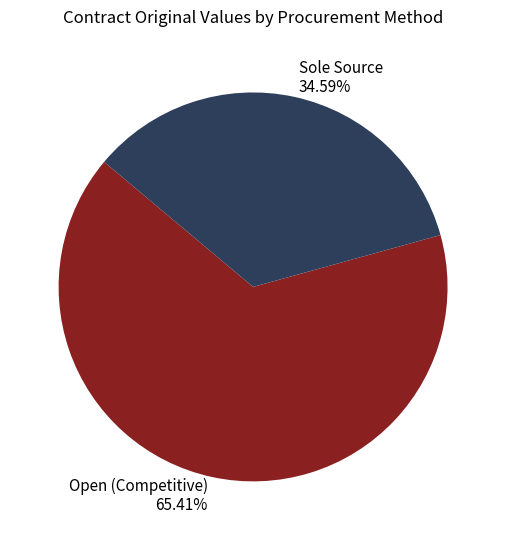

To the nearest percent, what is the average slice percentage?

50%